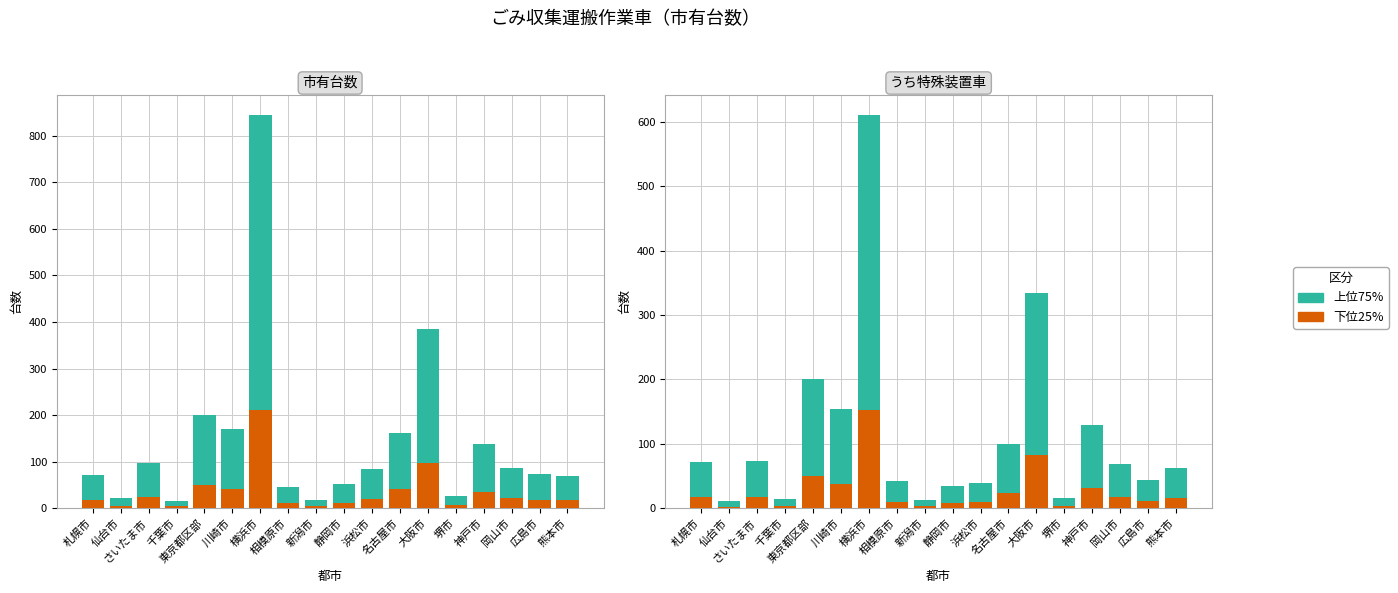

Reading right to left, what are all the values shown in this chart?

下位25%: 熊本市=15	広島市=11	岡山市=17	神戸市=32	堺市=4	大阪市=83	名古屋市=24	浜松市=9	静岡市=8	新潟市=3	相模原市=10	横浜市=152	川崎市=38	東京都区部=50	千葉市=3	さいたま市=18	仙台市=2	札幌市=17
上位75%: 熊本市=48	広島市=33	岡山市=52	神戸市=97	堺市=12	大阪市=251	名古屋市=75	浜松市=30	静岡市=26	新潟市=10	相模原市=32	横浜市=459	川崎市=116	東京都区部=151	千葉市=11	さいたま市=55	仙台市=9	札幌市=54